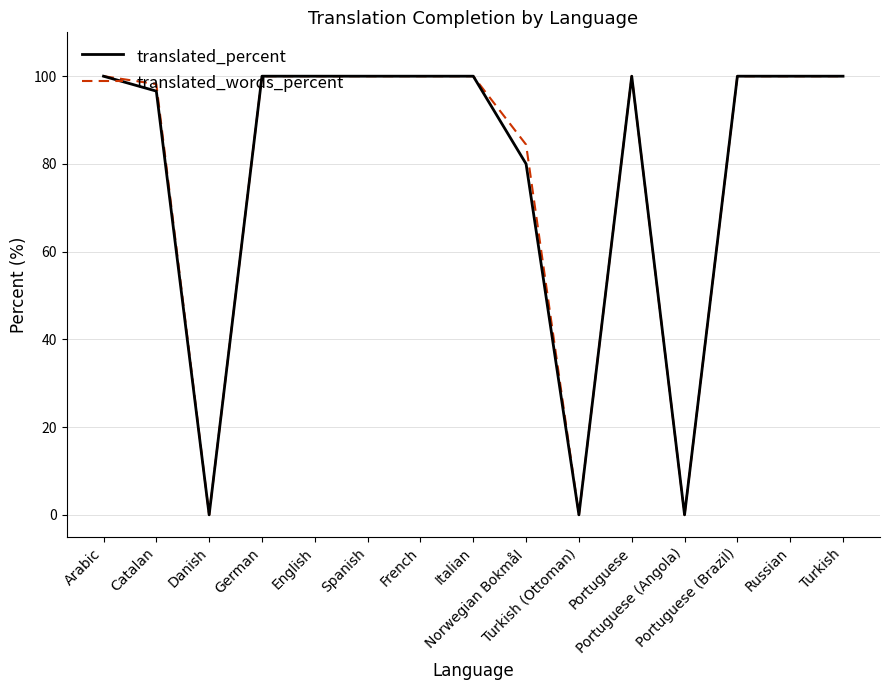

What is the greatest value displayed?

100.0